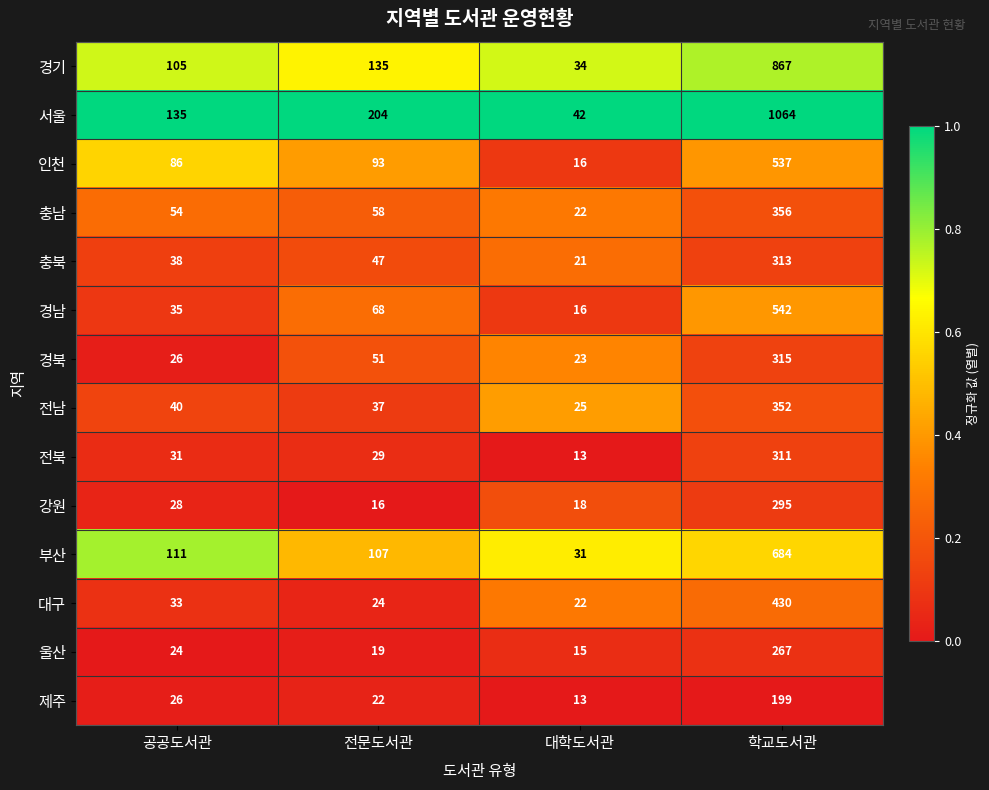

List the labels in order of 서울 value, largest first.

학교도서관, 전문도서관, 공공도서관, 대학도서관